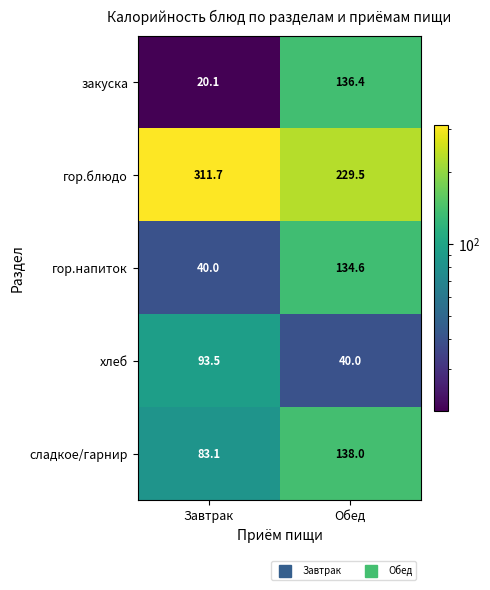

The value of гор.блюдо at Обед is 358.9. True or false?

False